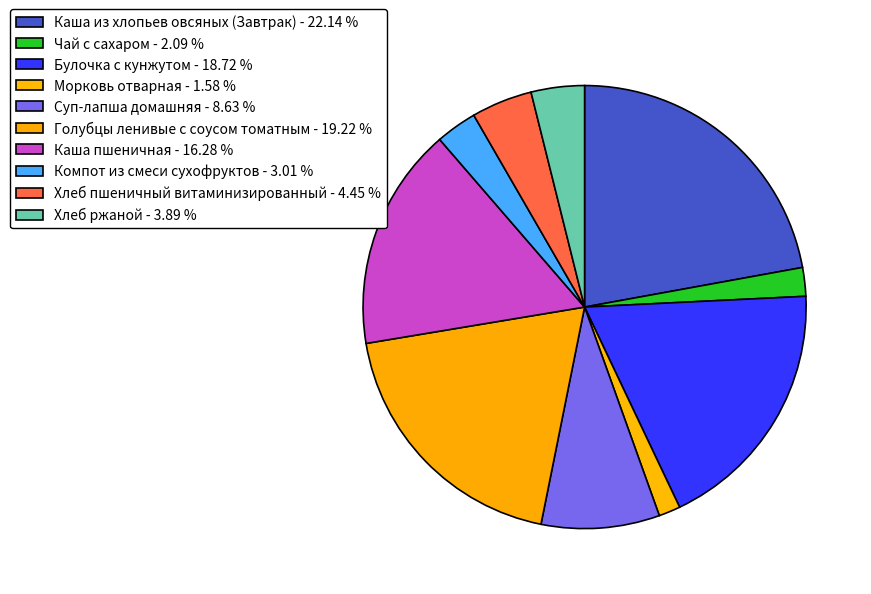

Which category has the biggest portion of the pie?

Каша из хлопьев овсяных (Завтрак)